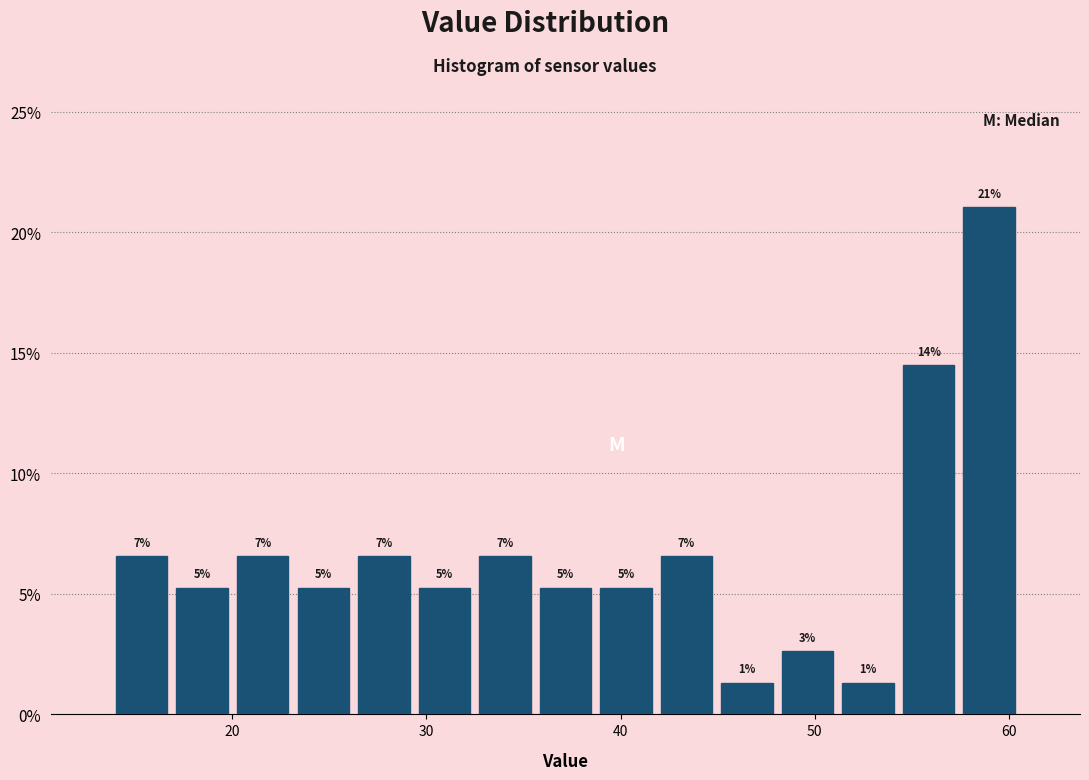

Read against the x-axis, roughly where is the centre of the tallest bar?

59